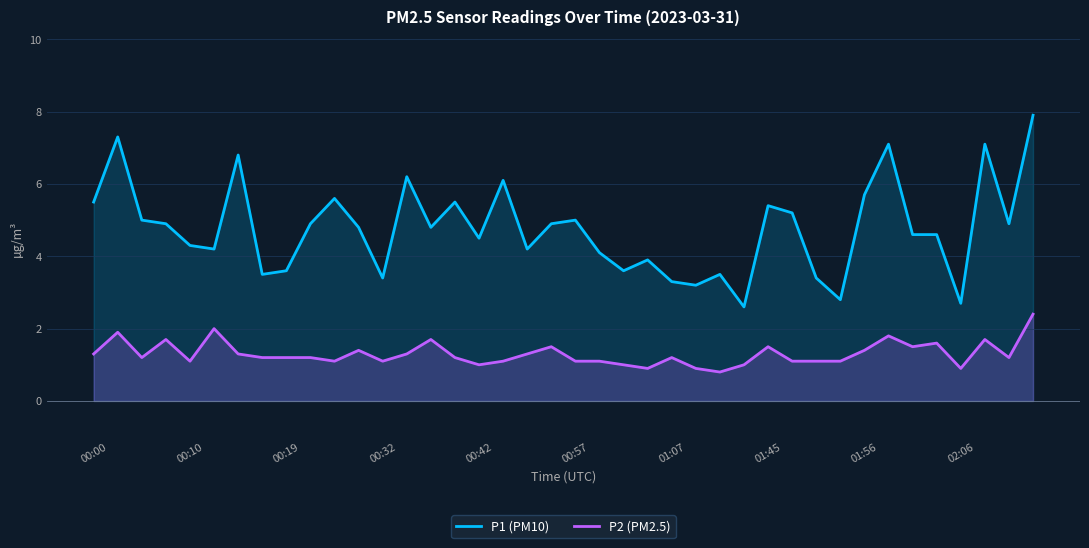

How many lines are shown in the chart?

2